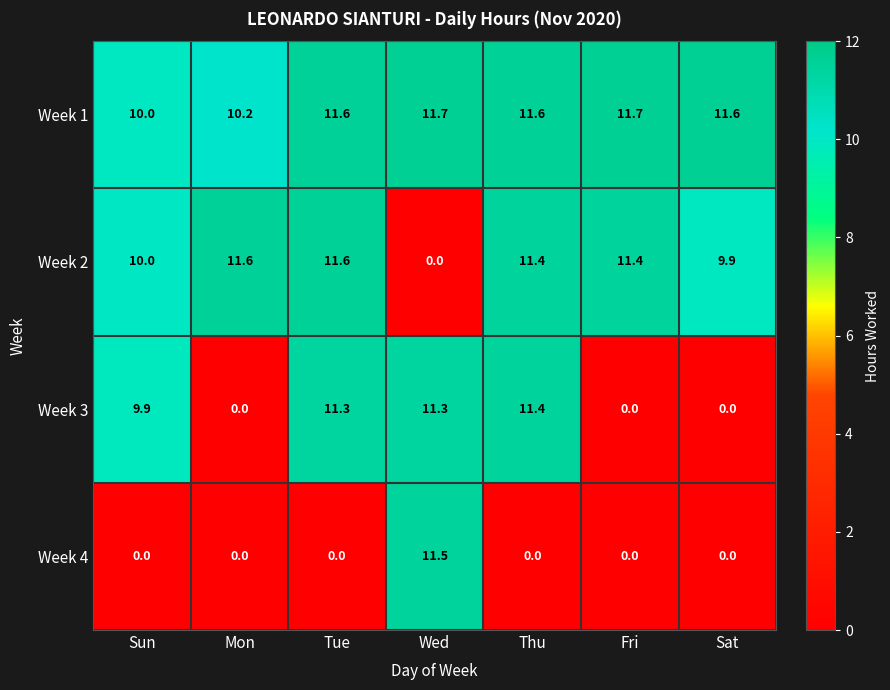

What is the highest value of the Week 3 series?

11.4